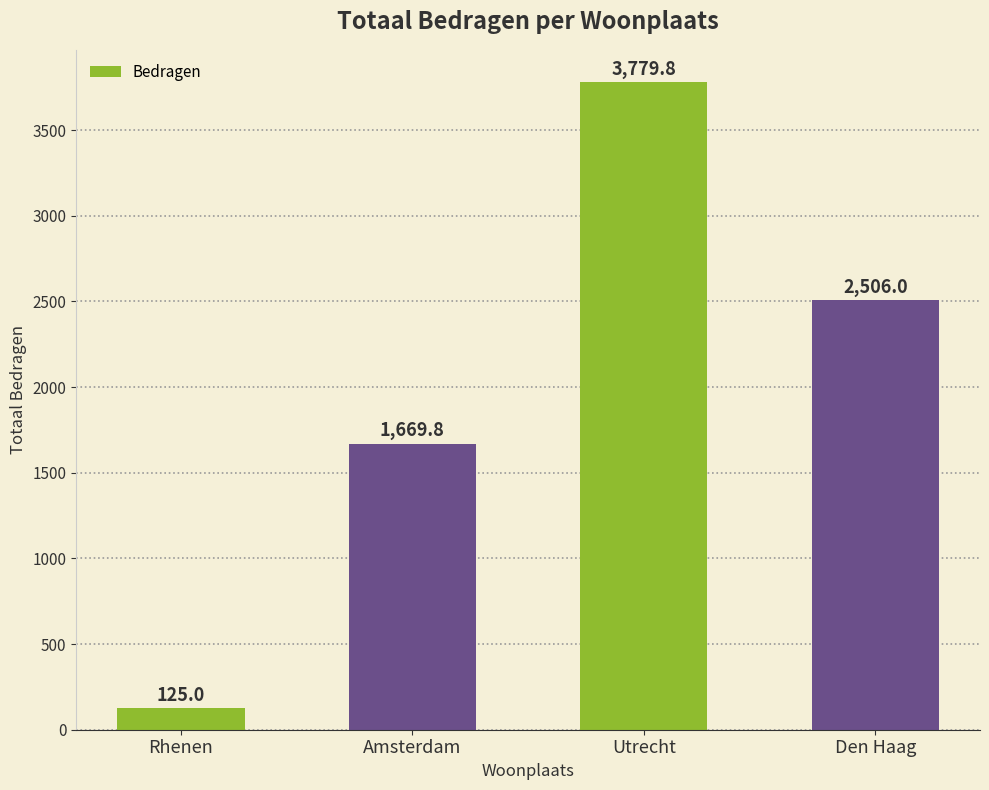

How many data points does each series have?

4